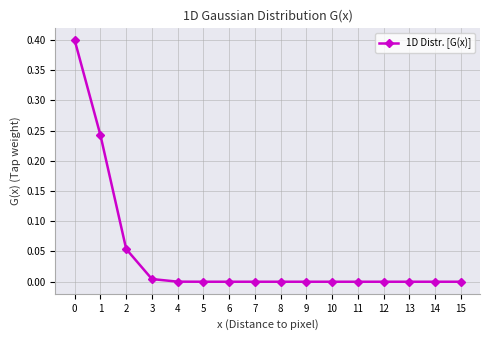

True or false: the data shows 0.0 at 15.

True